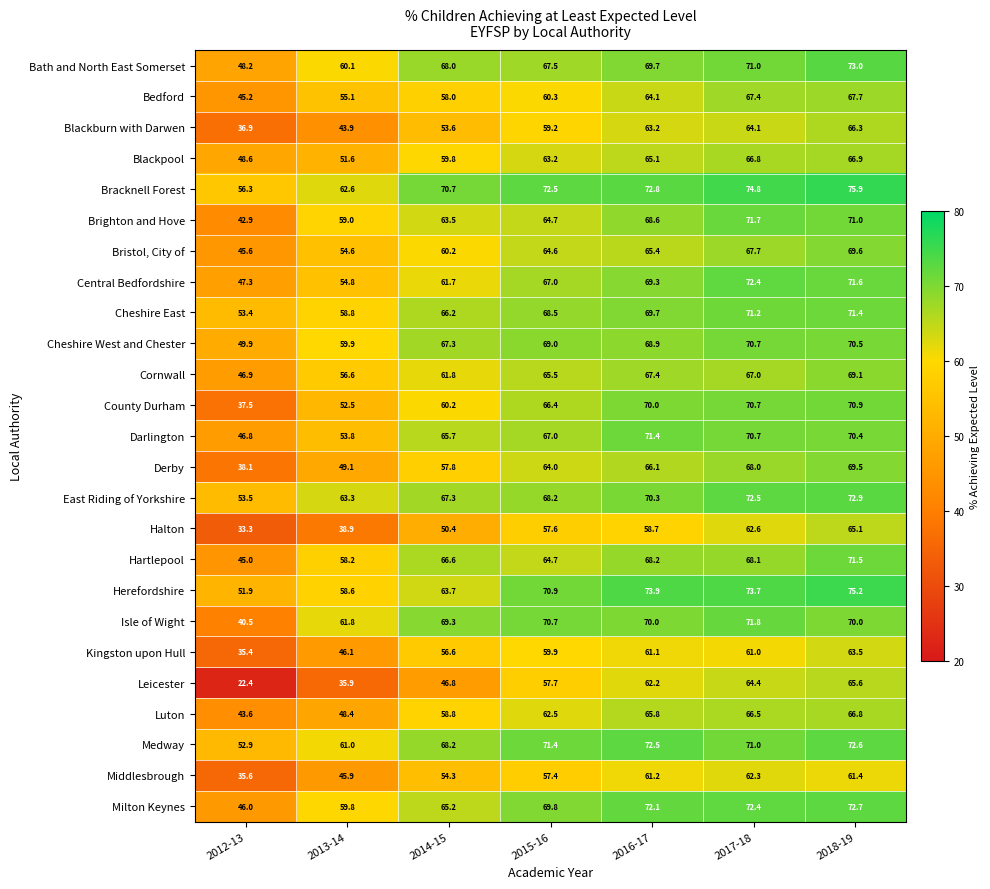

At which category is the sum across all series the highest?

2018-19